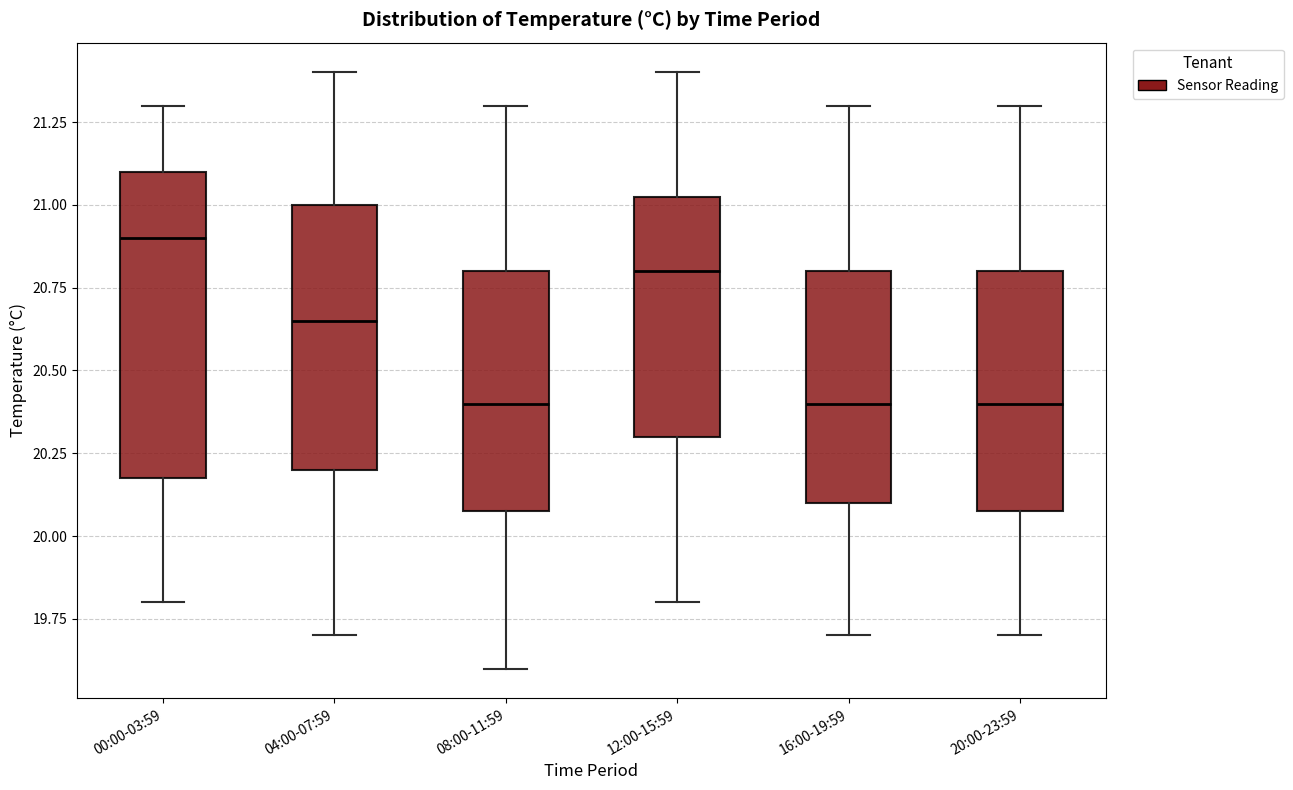

Where does the lower whisker of the box for 20:00-23:59 end on the y-axis? The values are not printed on the chart, so give them approximately, as read against the axis.

19.70